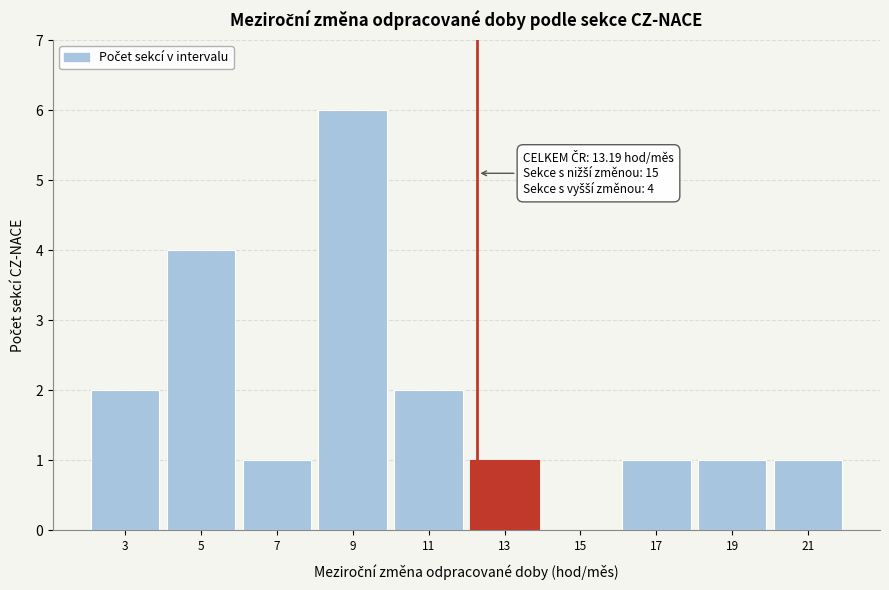

Reading right to left, transcribe all the data shown in this chart.

21=1	19=1	17=1	15=0	13=1	11=2	9=6	7=1	5=4	3=2